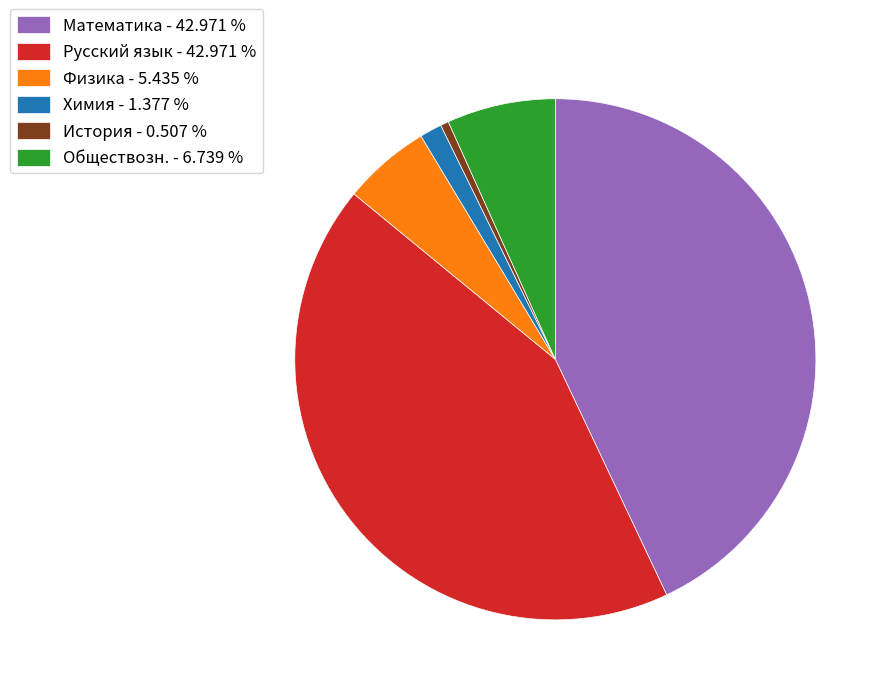

Do Обществозн. - 6.739 % and Химия - 1.377 % together represent more than half of the pie?

No